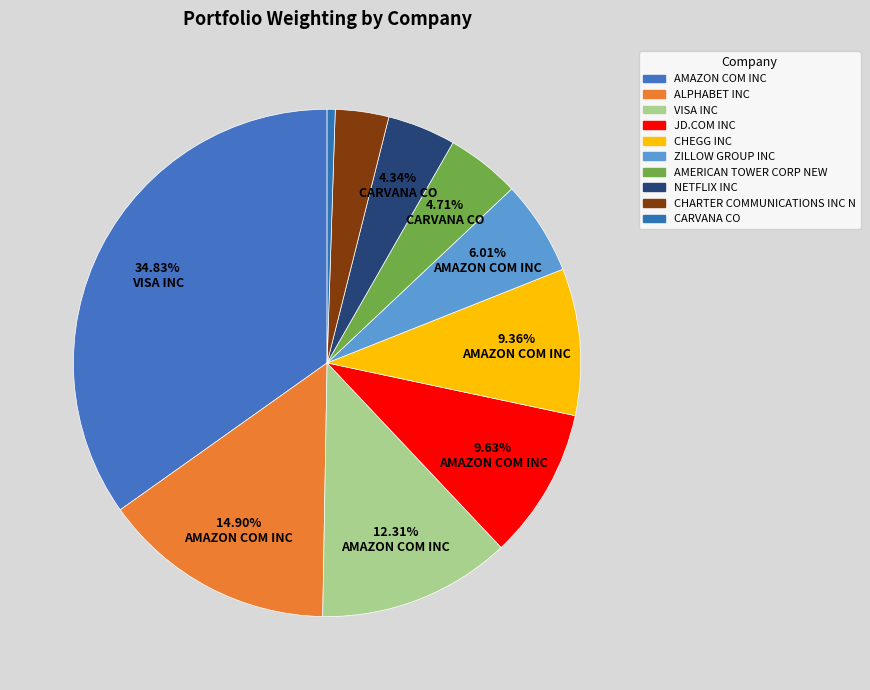

Which category has the smallest portion of the pie?

CARVANA CO